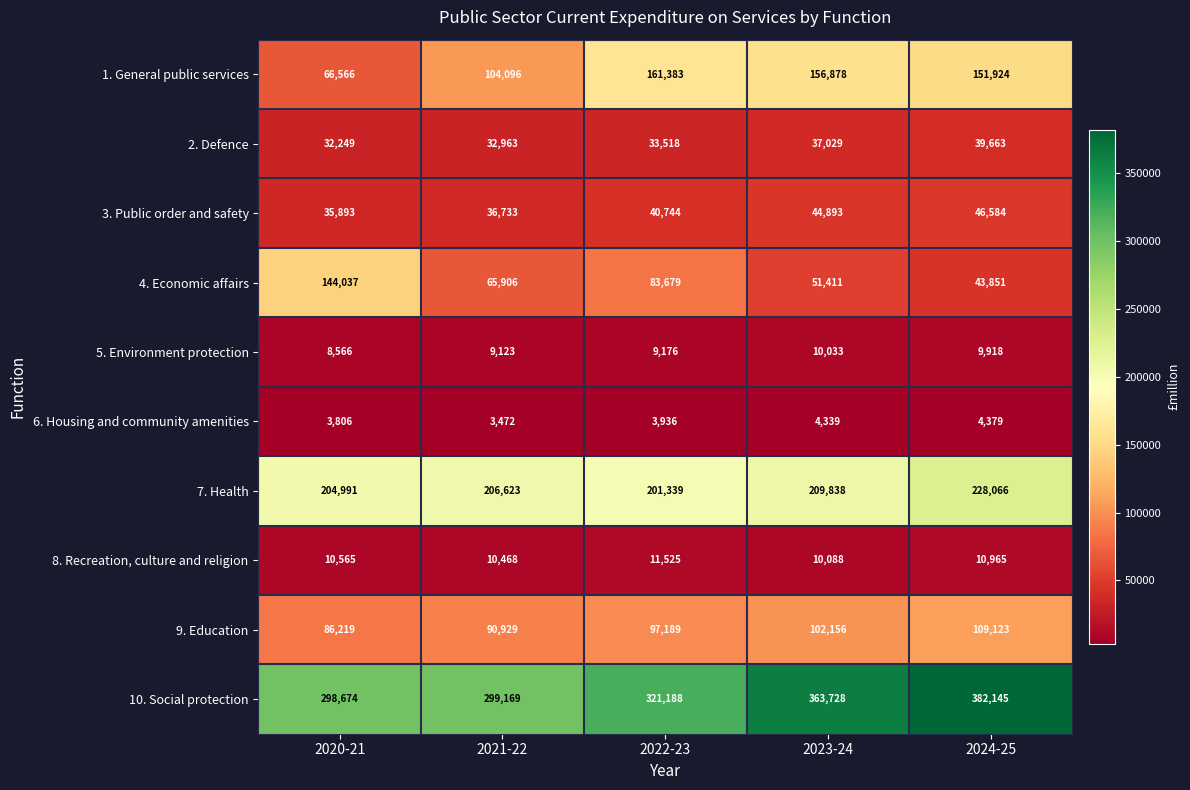

At which label is 8. Recreation, culture and religion closest to 10806?

2024-25